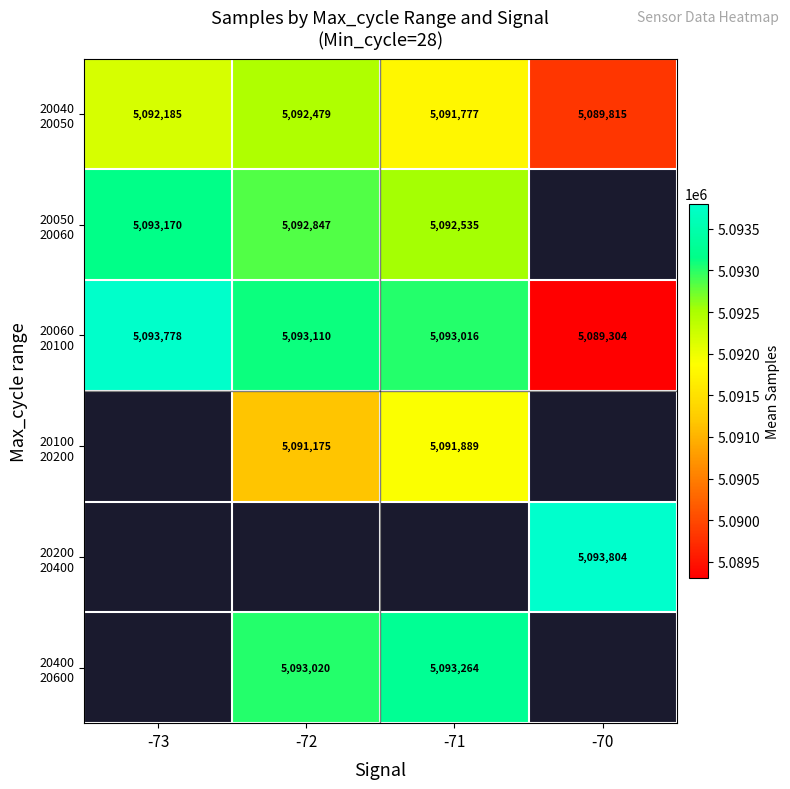

What is the smallest value displayed?

5089304.0